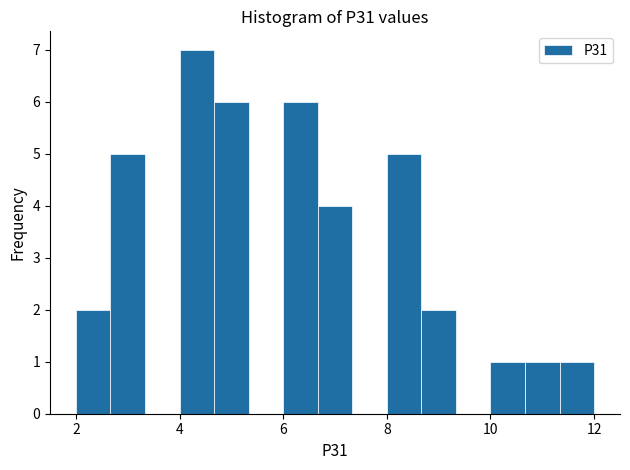

Around what value on the x-axis is the tallest bar? Give the approximate position of its centre, as read against the axis.

4.4